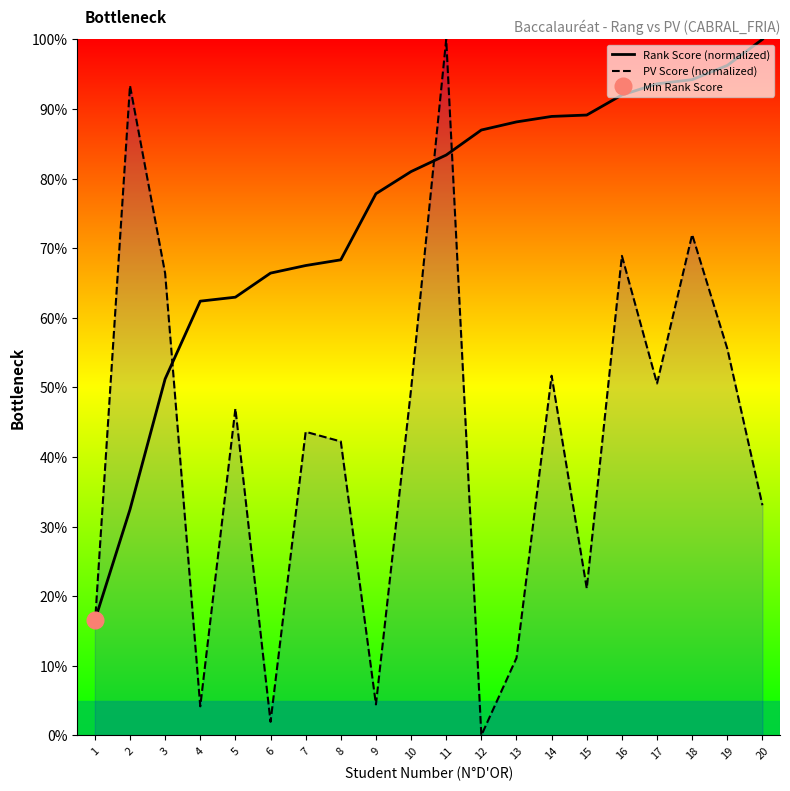

How many series are shown in this chart?

2